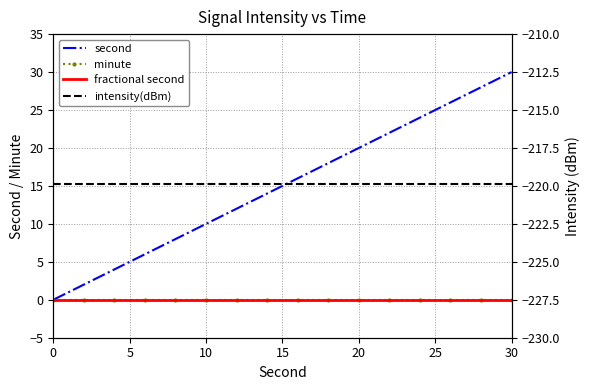

What are all the series names shown in the legend?

second, minute, fractional second, intensity(dBm)